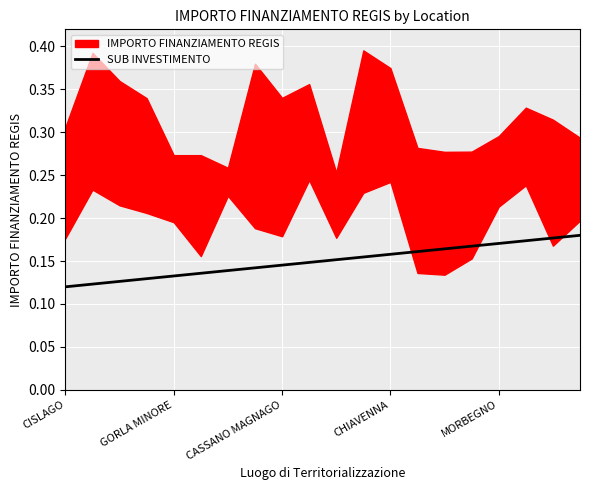

Is it true that SUB INVESTIMENTO equals 0.0 at GORLA MINORE?

False